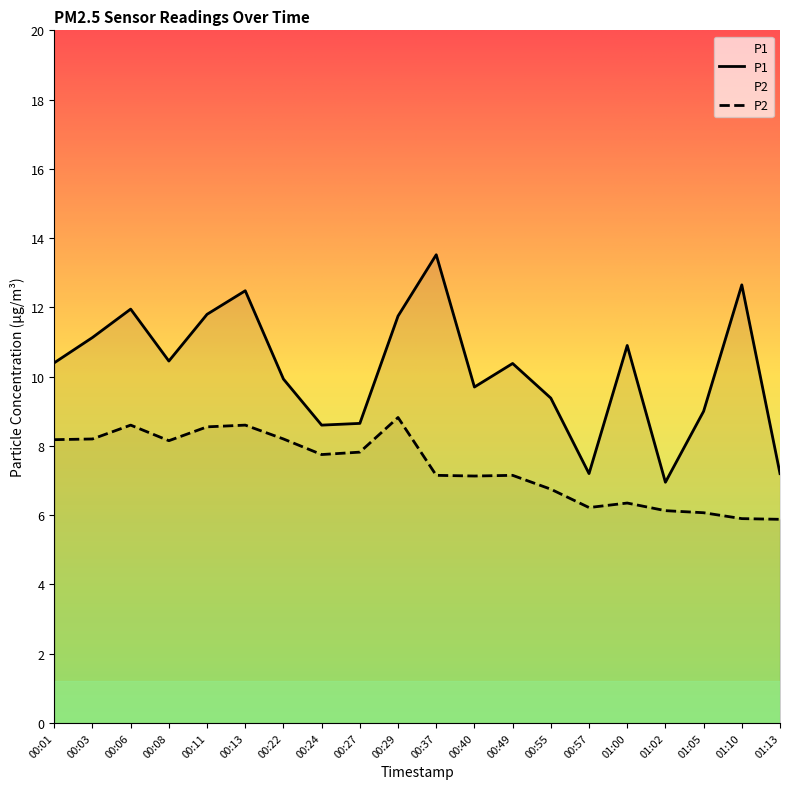

What is the sum of the P1 values at 00:57 and 00:55?

16.6